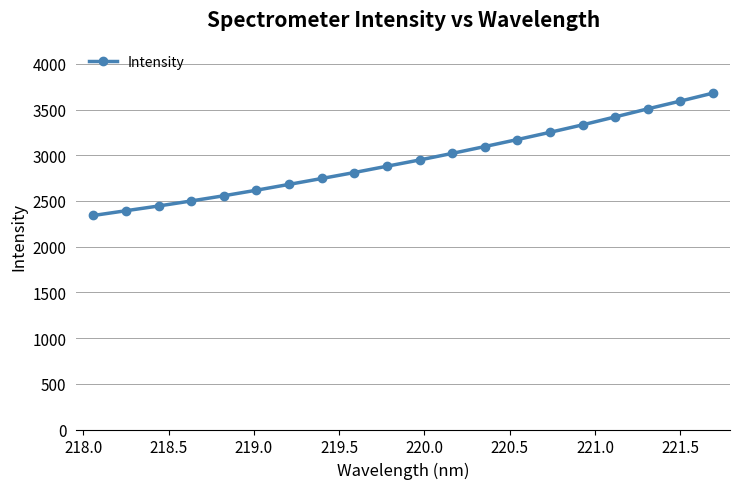

What is the sum of all values?

58985.6